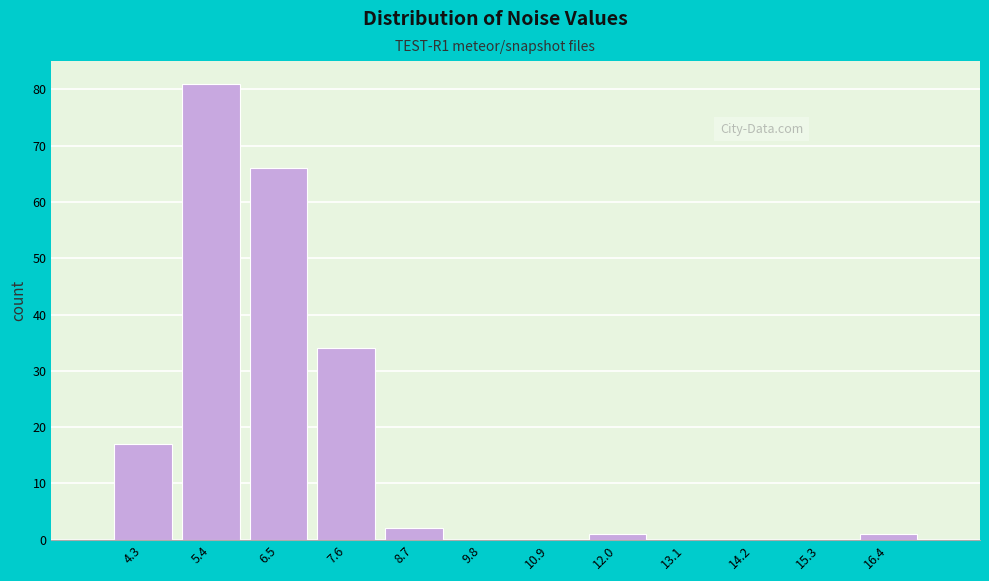

Reading right to left, list all the values displayed in this chart.

16.4=1	15.3=0	14.2=0	13.1=0	12.0=1	10.9=0	9.8=0	8.7=2	7.6=34	6.5=66	5.4=81	4.3=17